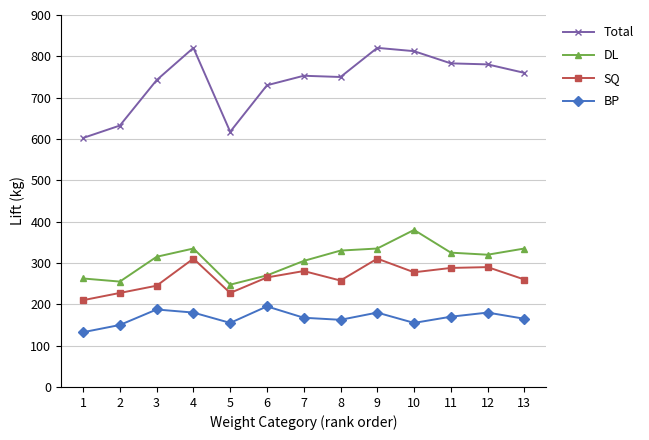

What are all the series names shown in the legend?

Total, DL, SQ, BP